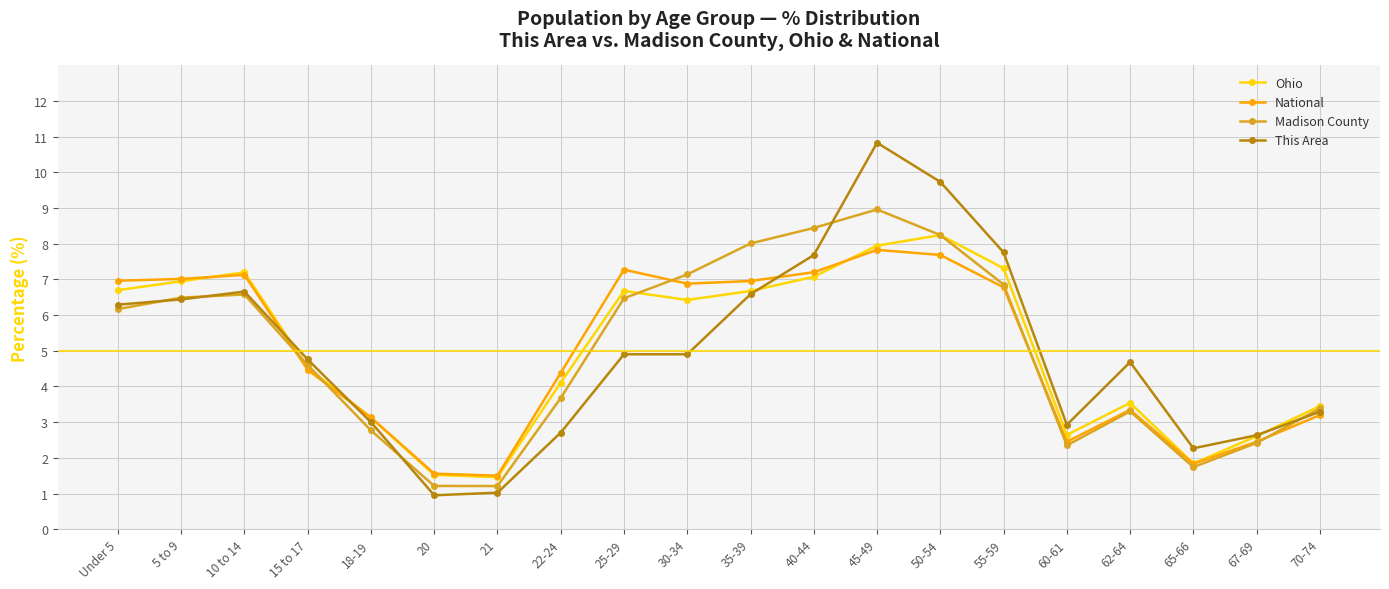

Reading left to right, transcribe all the data shown in this chart.

Ohio: Under 5=6.7	5 to 9=6.9	10 to 14=7.2	15 to 17=4.5	18-19=3.1	20=1.5	21=1.5	22-24=4.1	25-29=6.7	30-34=6.4	35-39=6.7	40-44=7.1	45-49=7.9	50-54=8.2	55-59=7.3	60-61=2.6	62-64=3.5	65-66=1.8	67-69=2.6	70-74=3.4
National: Under 5=7.0	5 to 9=7.0	10 to 14=7.1	15 to 17=4.5	18-19=3.1	20=1.6	21=1.5	22-24=4.4	25-29=7.3	30-34=6.9	35-39=7.0	40-44=7.2	45-49=7.8	50-54=7.7	55-59=6.8	60-61=2.5	62-64=3.3	65-66=1.8	67-69=2.5	70-74=3.2
Madison County: Under 5=6.2	5 to 9=6.5	10 to 14=6.6	15 to 17=4.6	18-19=2.8	20=1.2	21=1.2	22-24=3.7	25-29=6.5	30-34=7.1	35-39=8.0	40-44=8.4	45-49=9.0	50-54=8.2	55-59=6.9	60-61=2.3	62-64=3.3	65-66=1.7	67-69=2.4	70-74=3.4
This Area: Under 5=6.3	5 to 9=6.4	10 to 14=6.7	15 to 17=4.8	18-19=3.0	20=1.0	21=1.0	22-24=2.7	25-29=4.9	30-34=4.9	35-39=6.6	40-44=7.7	45-49=10.8	50-54=9.7	55-59=7.8	60-61=2.9	62-64=4.7	65-66=2.3	67-69=2.6	70-74=3.3